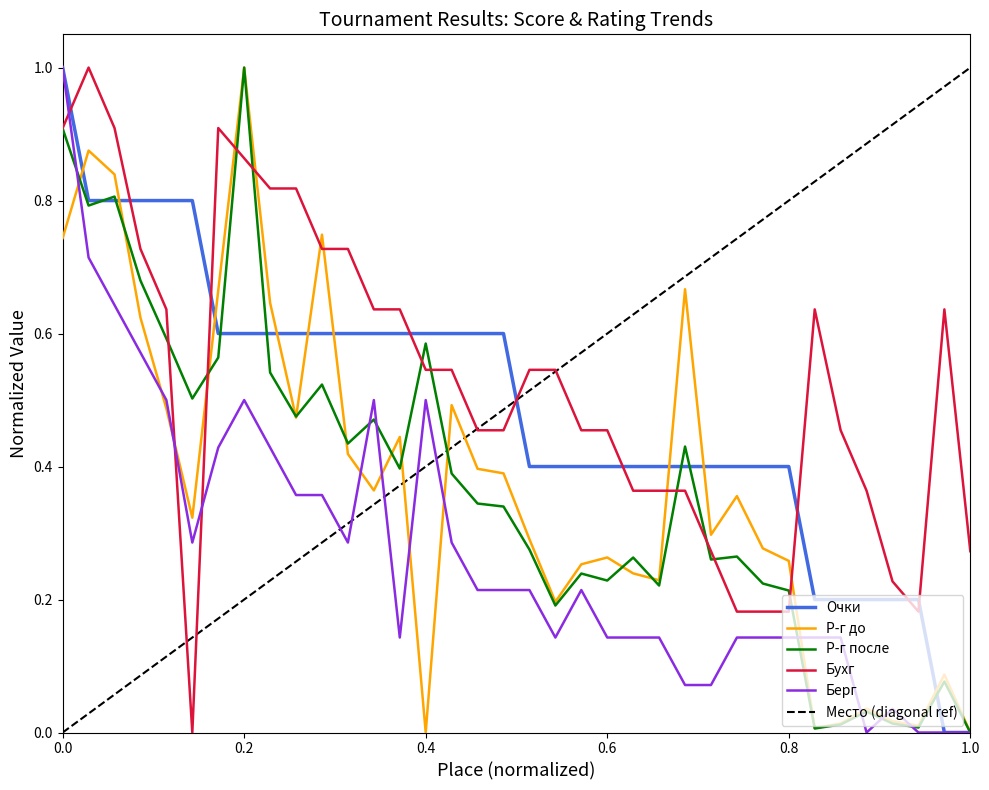

After their last crossing, which series has the higher values: Очки or Бухг?

Бухг